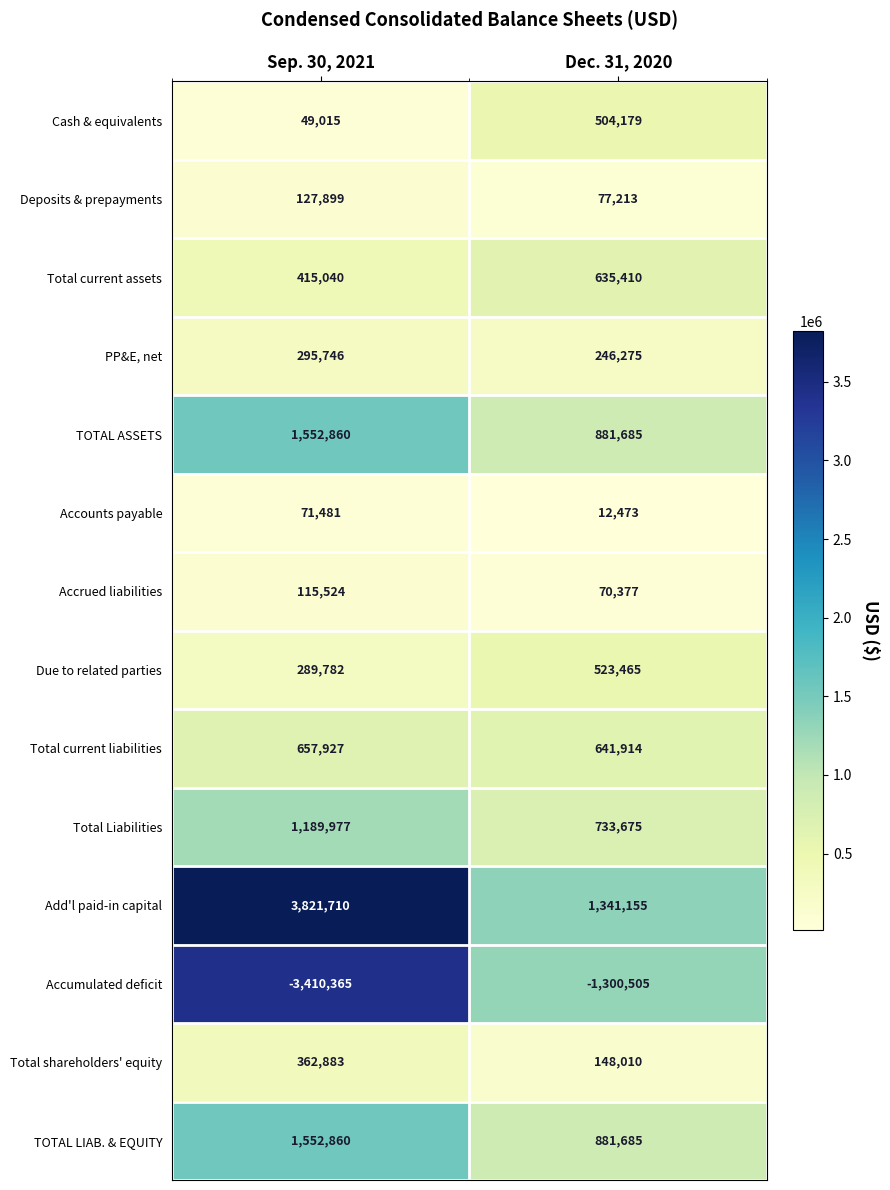

What is the sum of all Cash & equivalents values?

553194